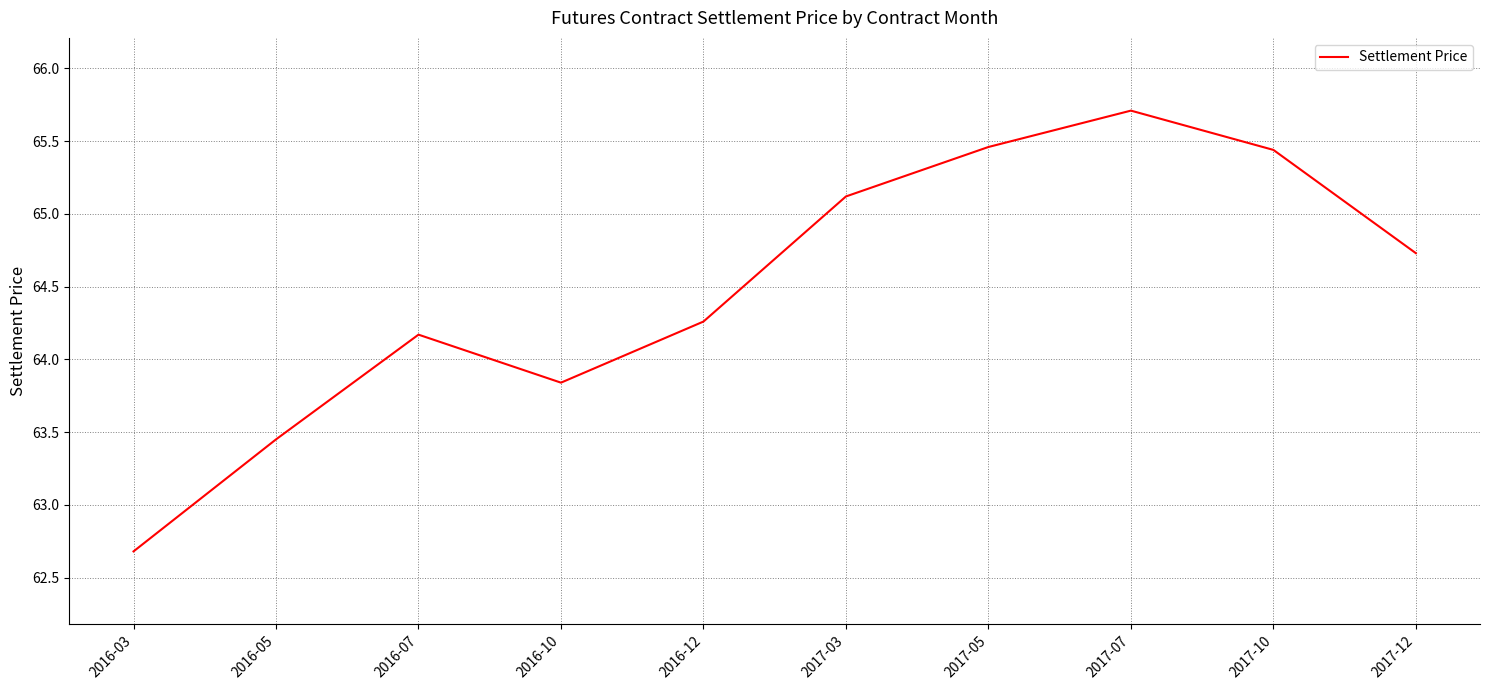

What position from the right is 2016-03?

10